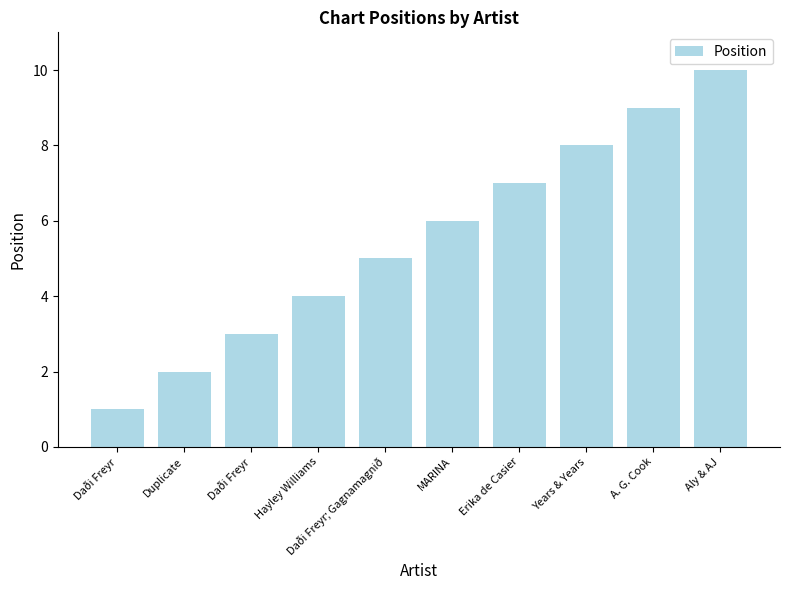

Which category has the highest value across all series?

Aly & AJ